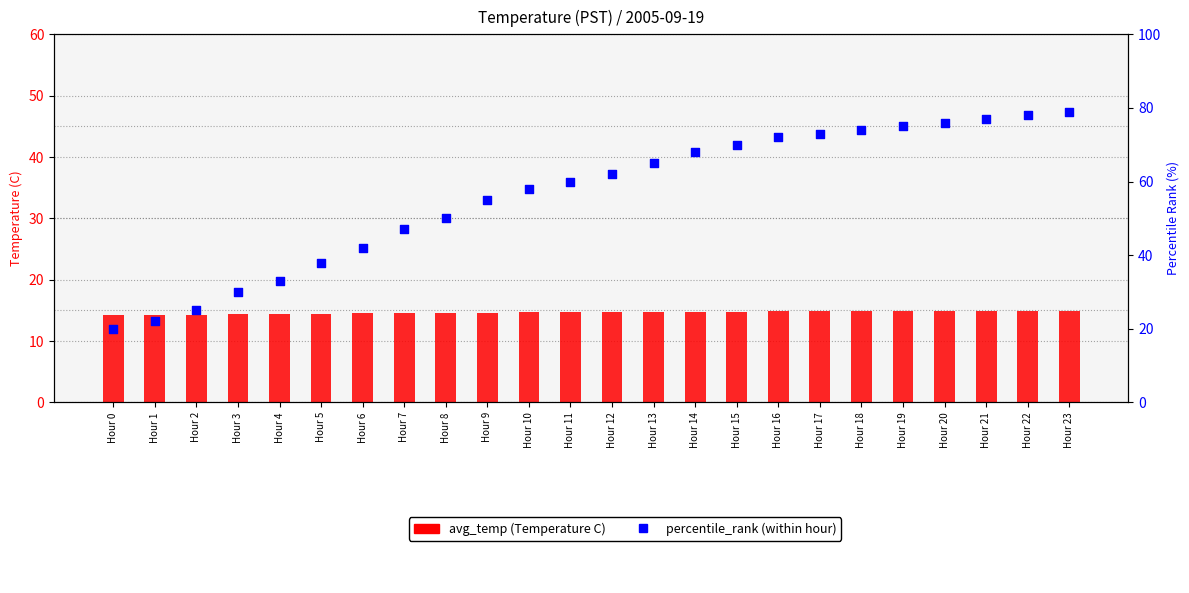

What are all the series names shown in the legend?

avg_temp, percentile_rank